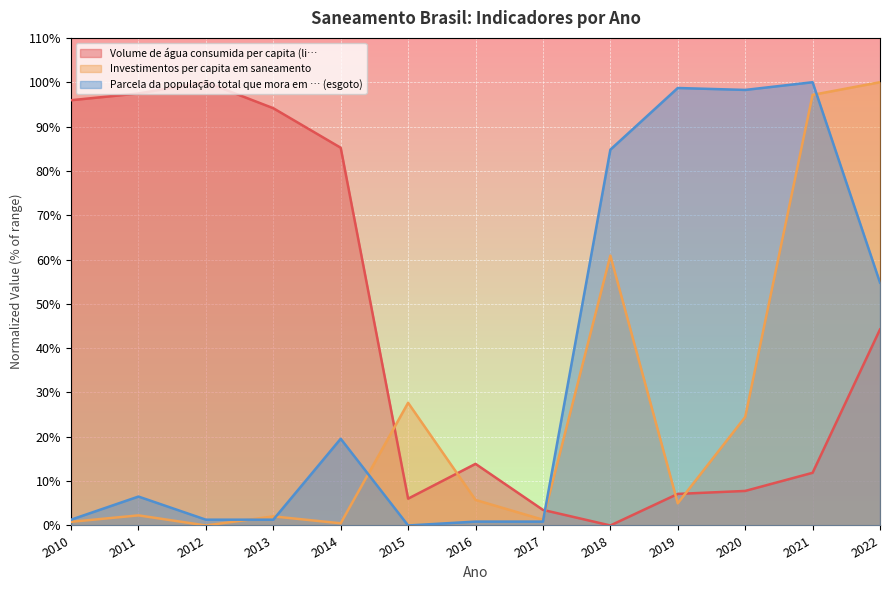

Where is the first local minimum for Volume de água consumida per capita (li…?

2015